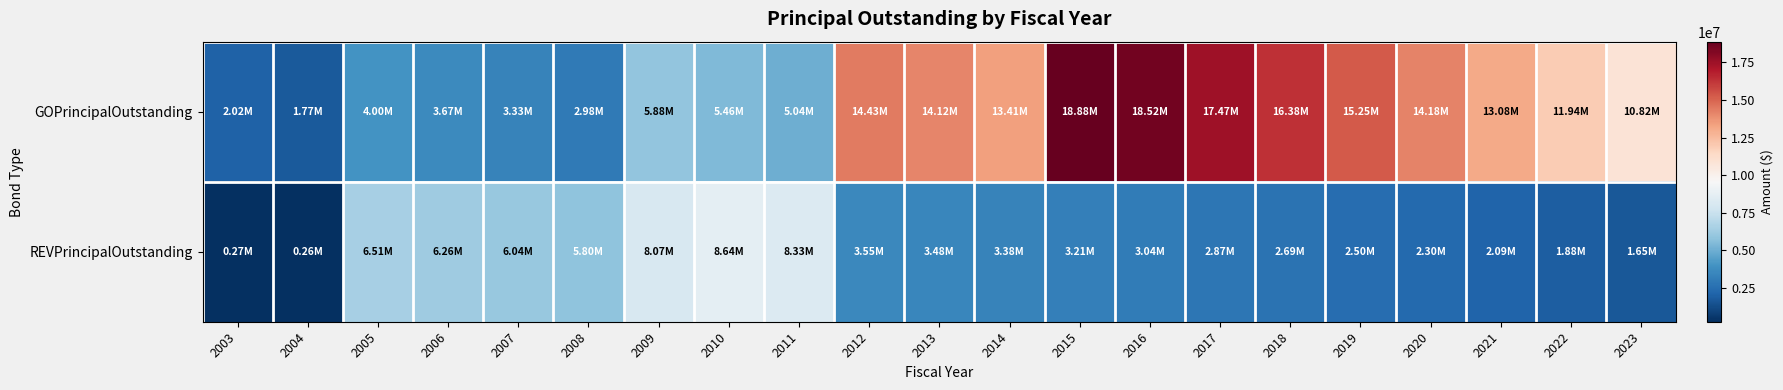

Count the number of data series in this chart.

2